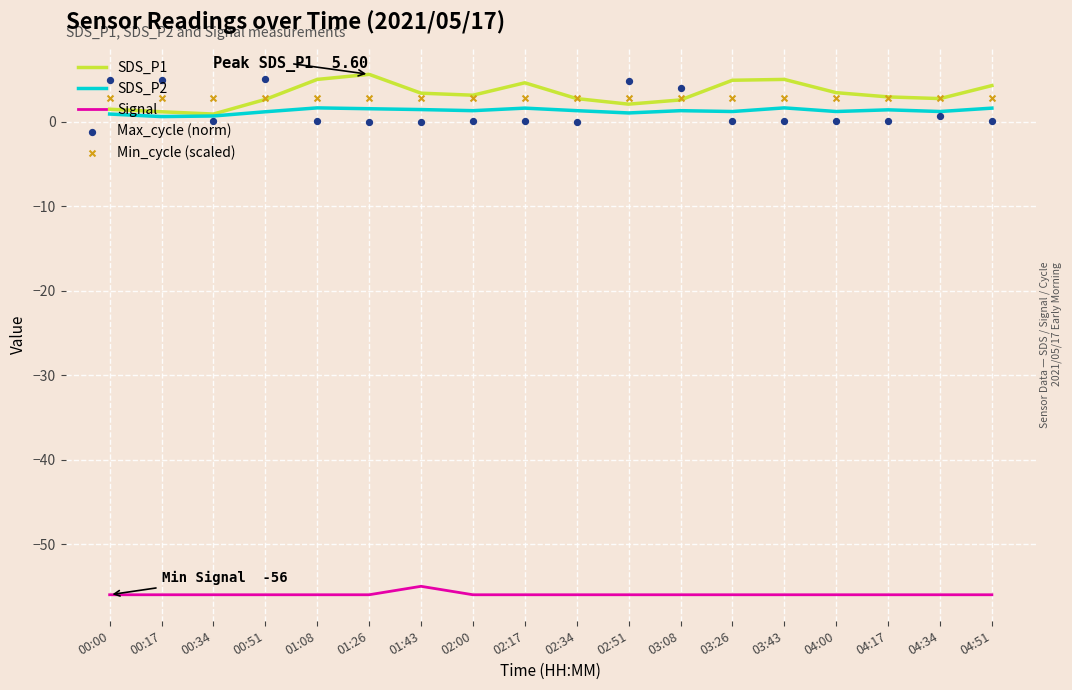

Which series reaches the minimum Y coordinate?

Signal